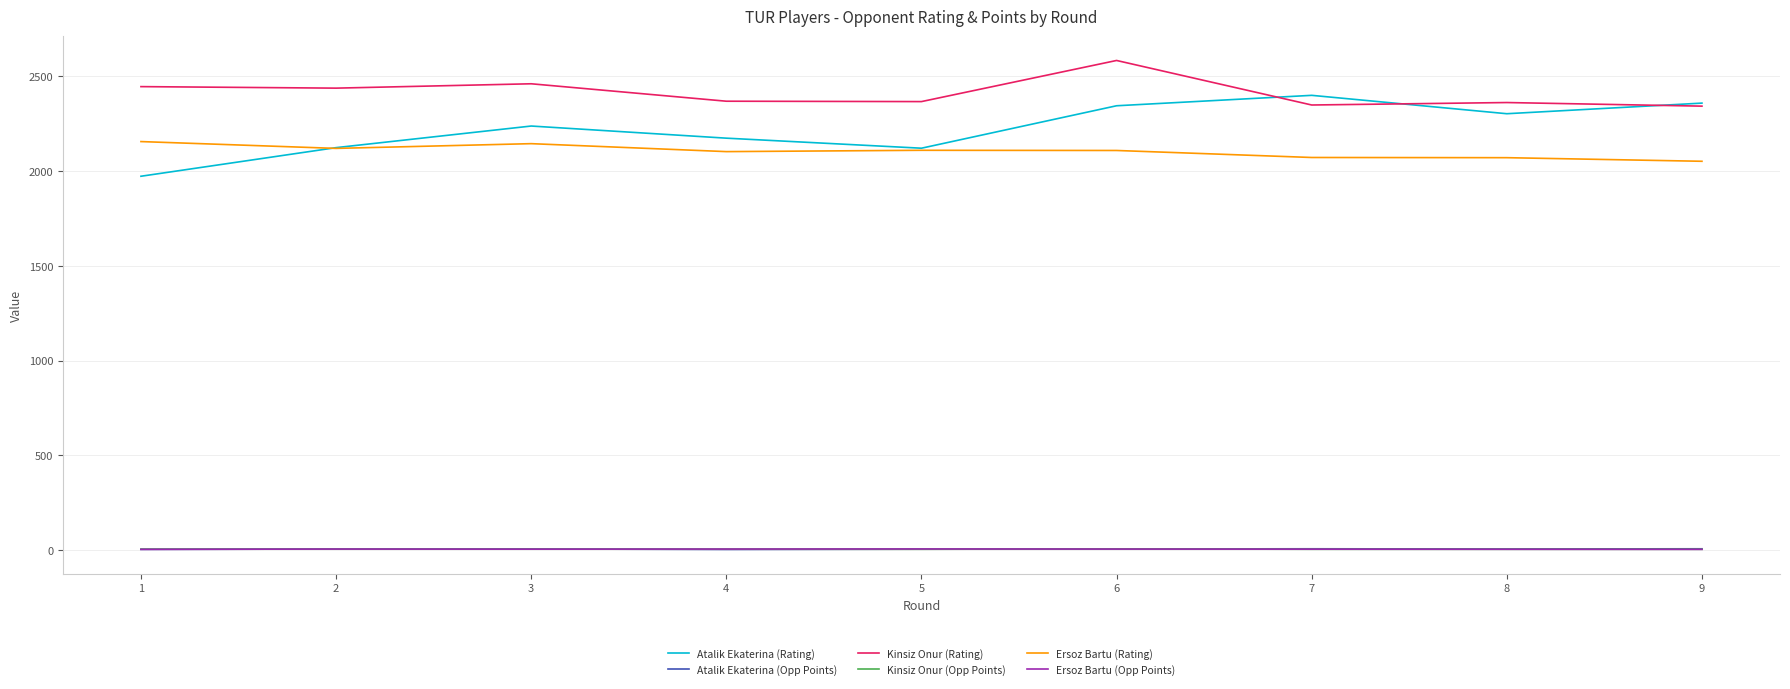

At which category is the sum across all series the highest?

6